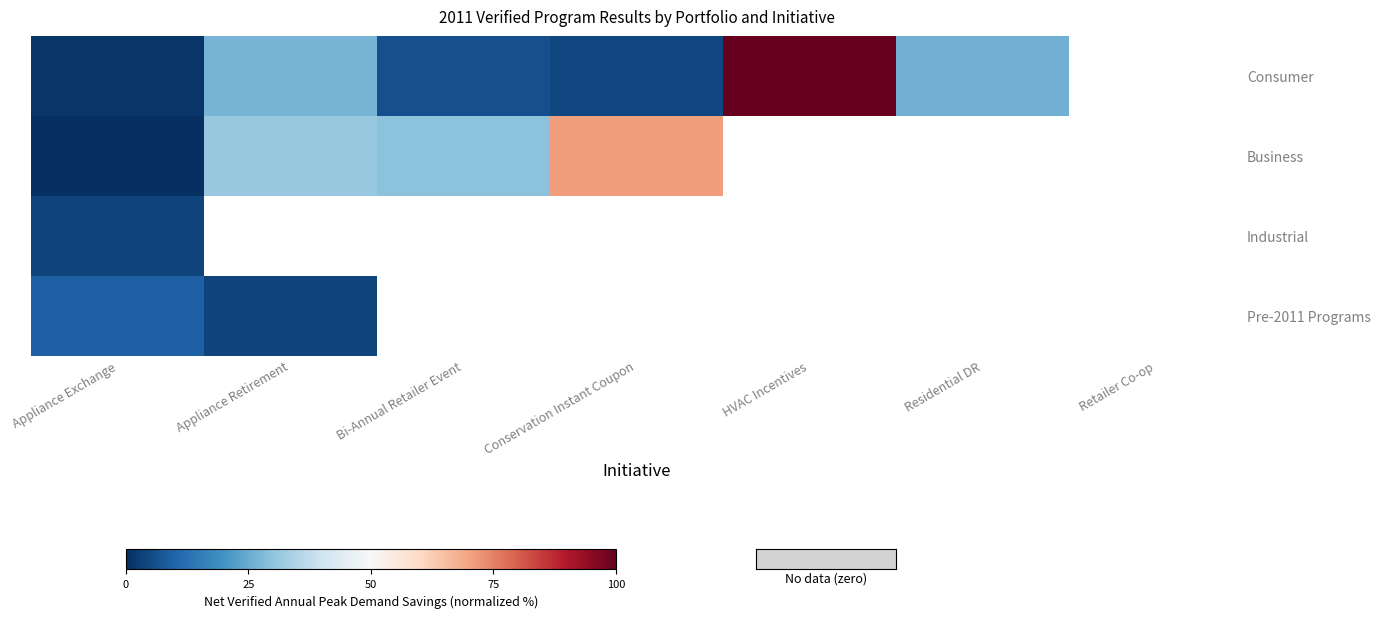

At how many categories does at least one series exceed 36?

2